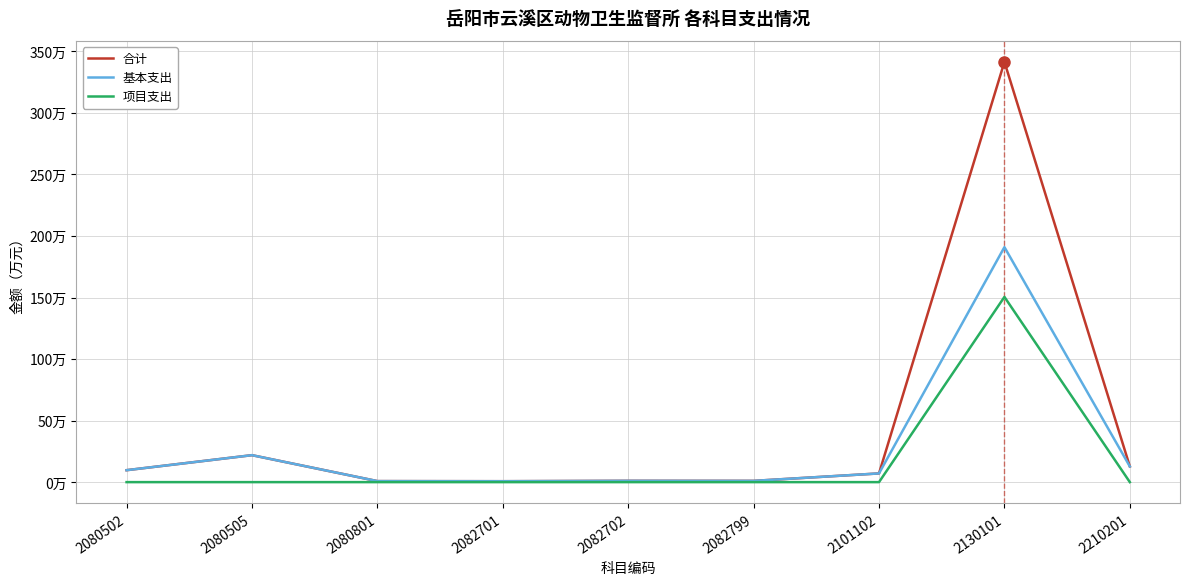

True or false: 项目支出 has a value of 0.0 at 2080801.

True